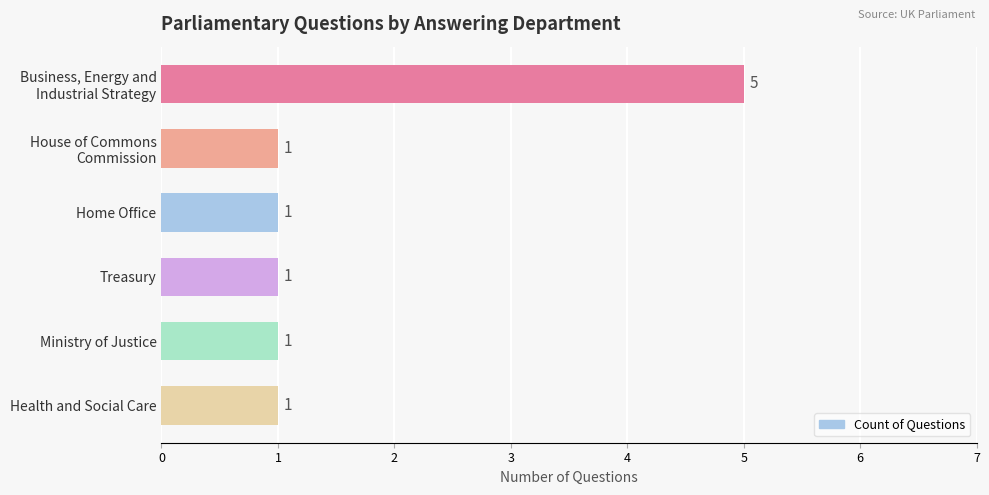

What is the minimum value shown in the chart?

1